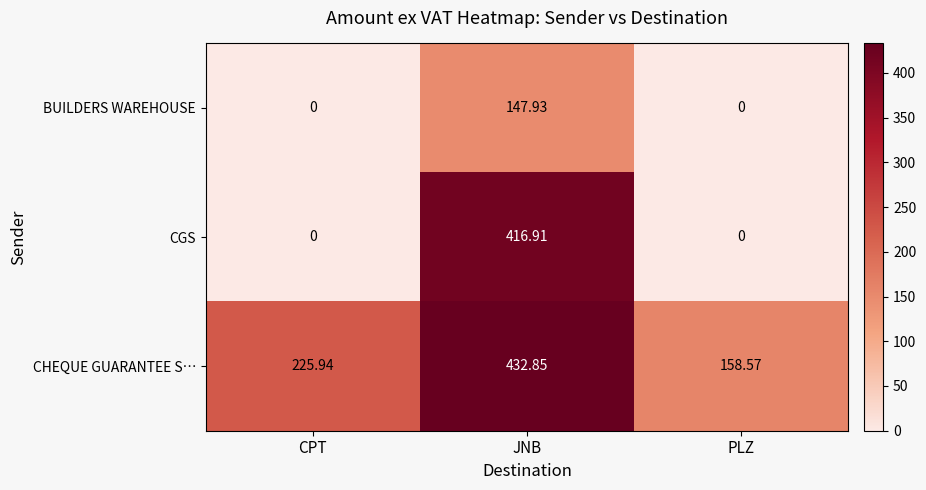

At how many categories does at least one series exceed 242?

1